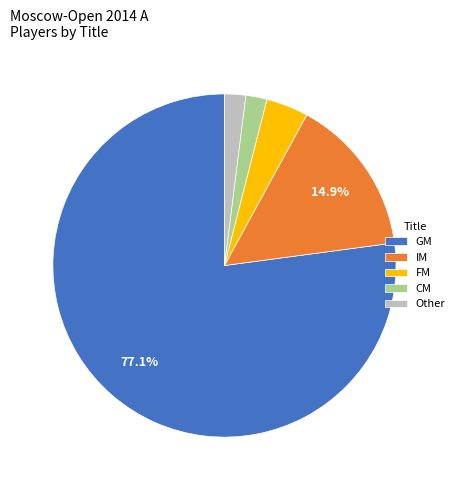

To the nearest percent, what is the difference between the Other and GM slice percentages?

75%